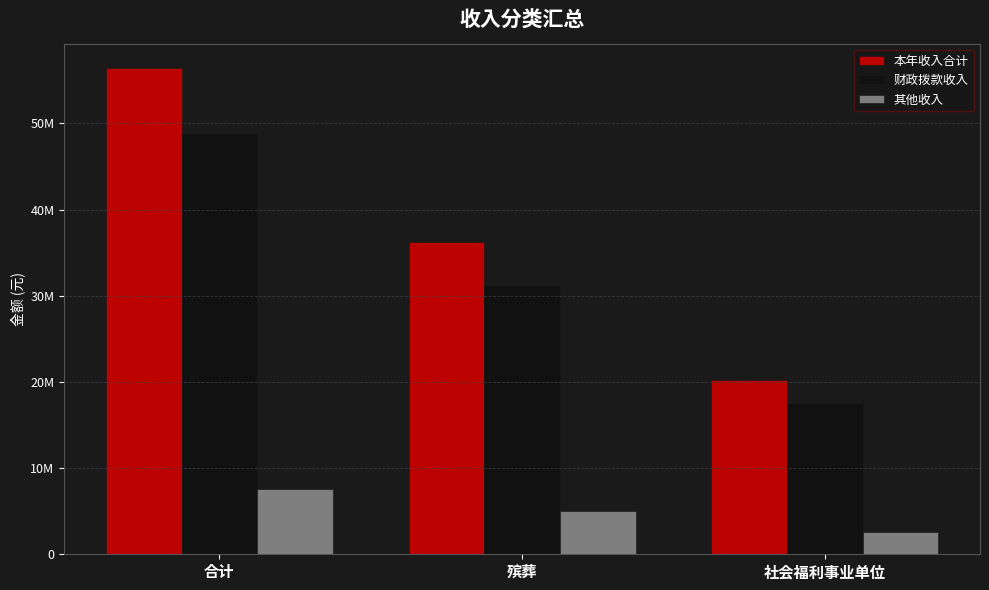

Which has a higher value, 殡葬 or 社会福利事业单位?

殡葬